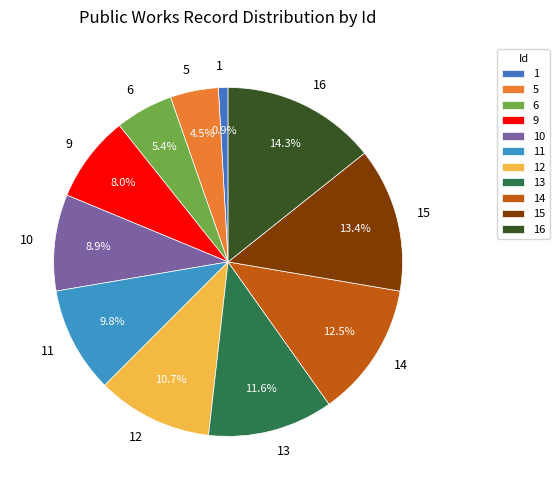

Between 14 and 5, which is larger?

14